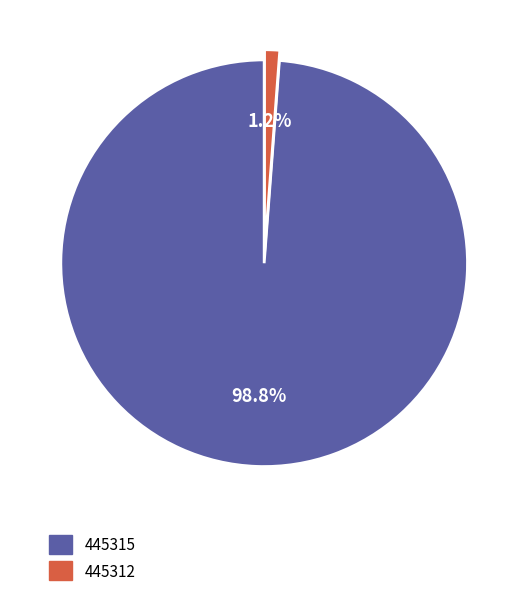

Which category accounts for the majority?

445315